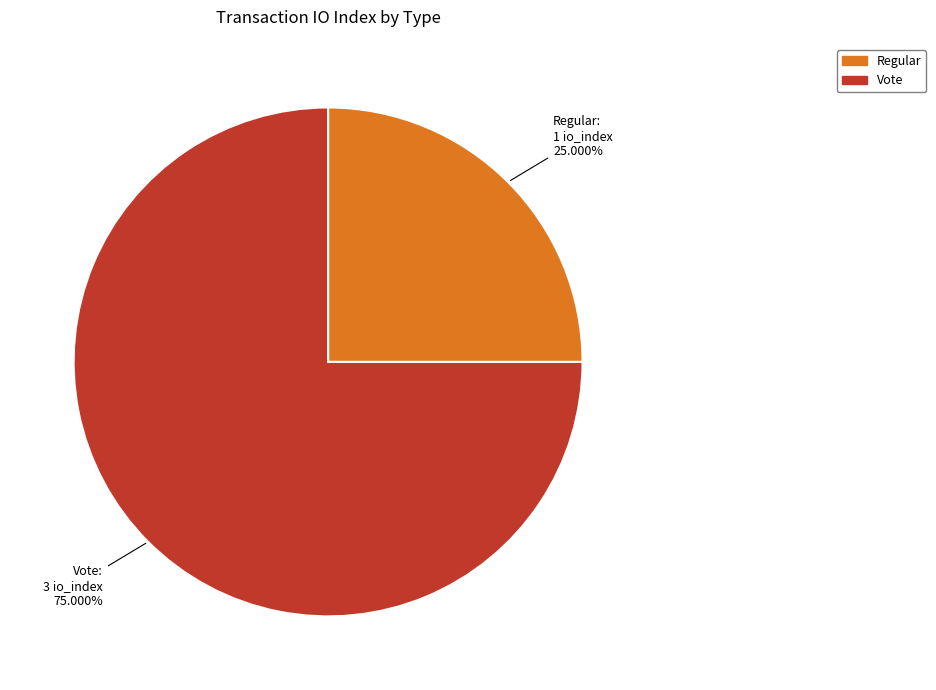

Rank the categories by value from lowest to highest.

Regular, Vote